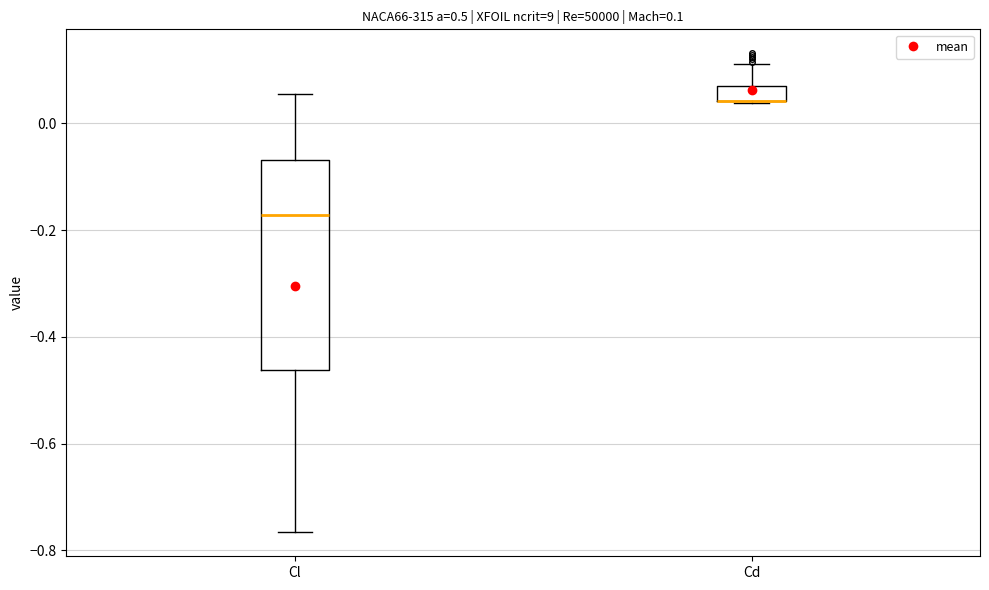

Comparing the boxes themselves (not the whiskers), which one is the tallest?

Cl